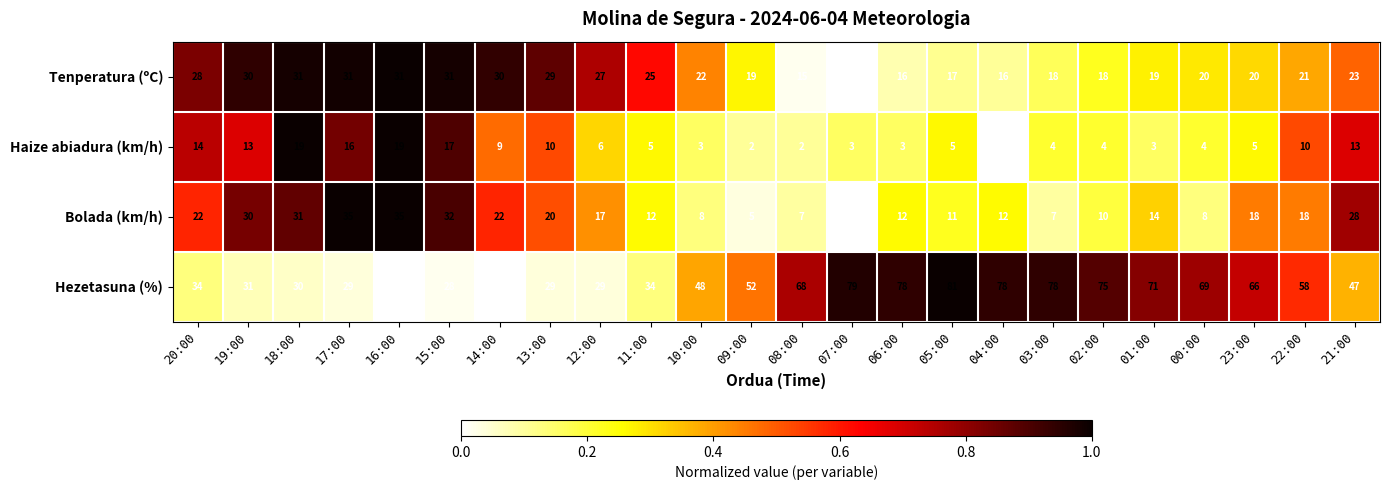

Rank the series by their maximum value, from highest to lowest.

Hezetasuna (%), Bolada (km/h), Tenperatura (ºC), Haize abiadura (km/h)